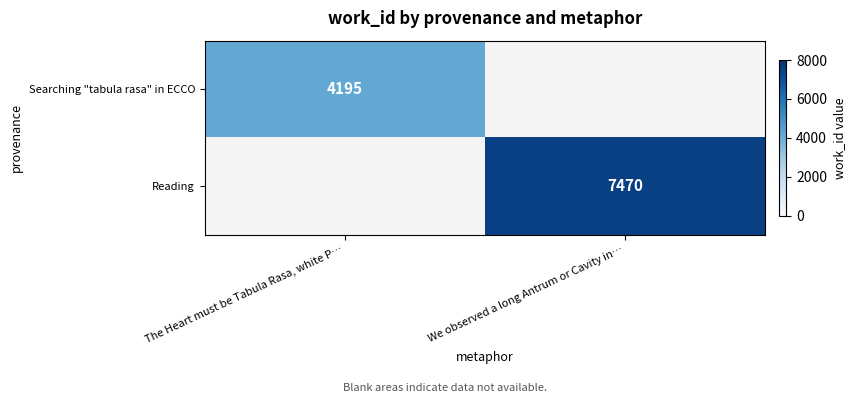

Is it true that Reading equals 11374 at We observed a long Antrum or Cavity in…?

False